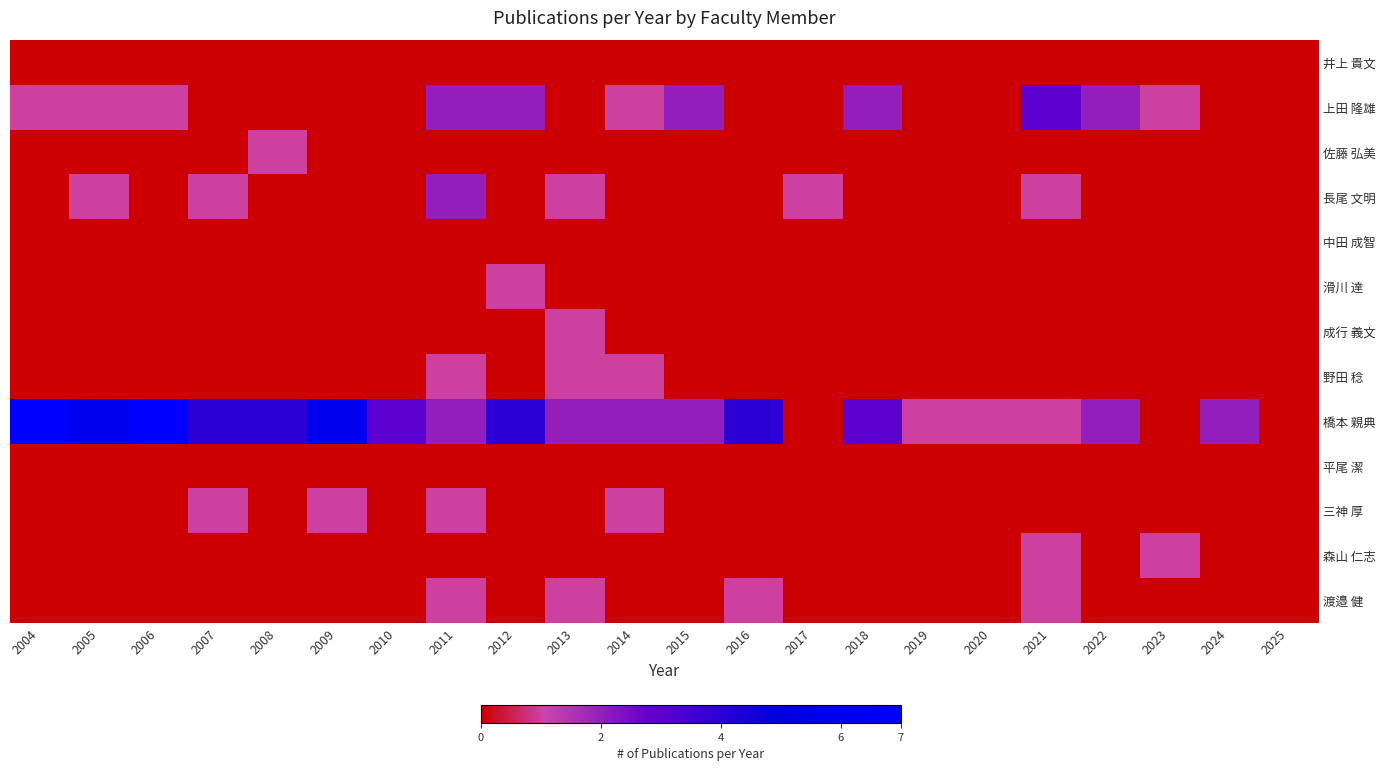

Which series changed the most between 2004 and 2021?

橋本 親典